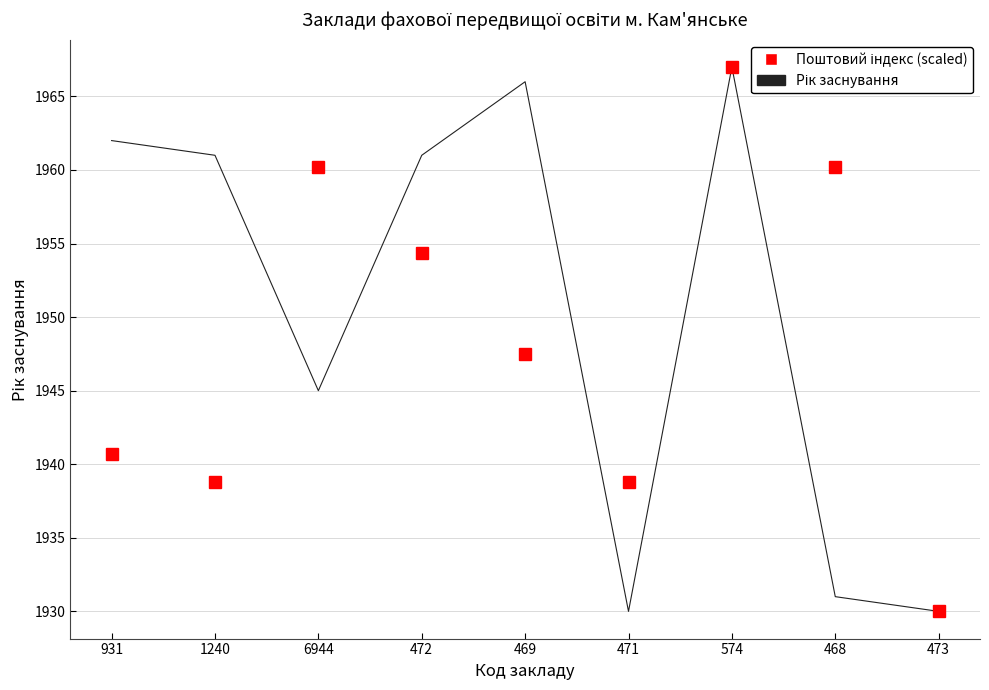

What is the difference between the highest and lowest values at 468?

29.2